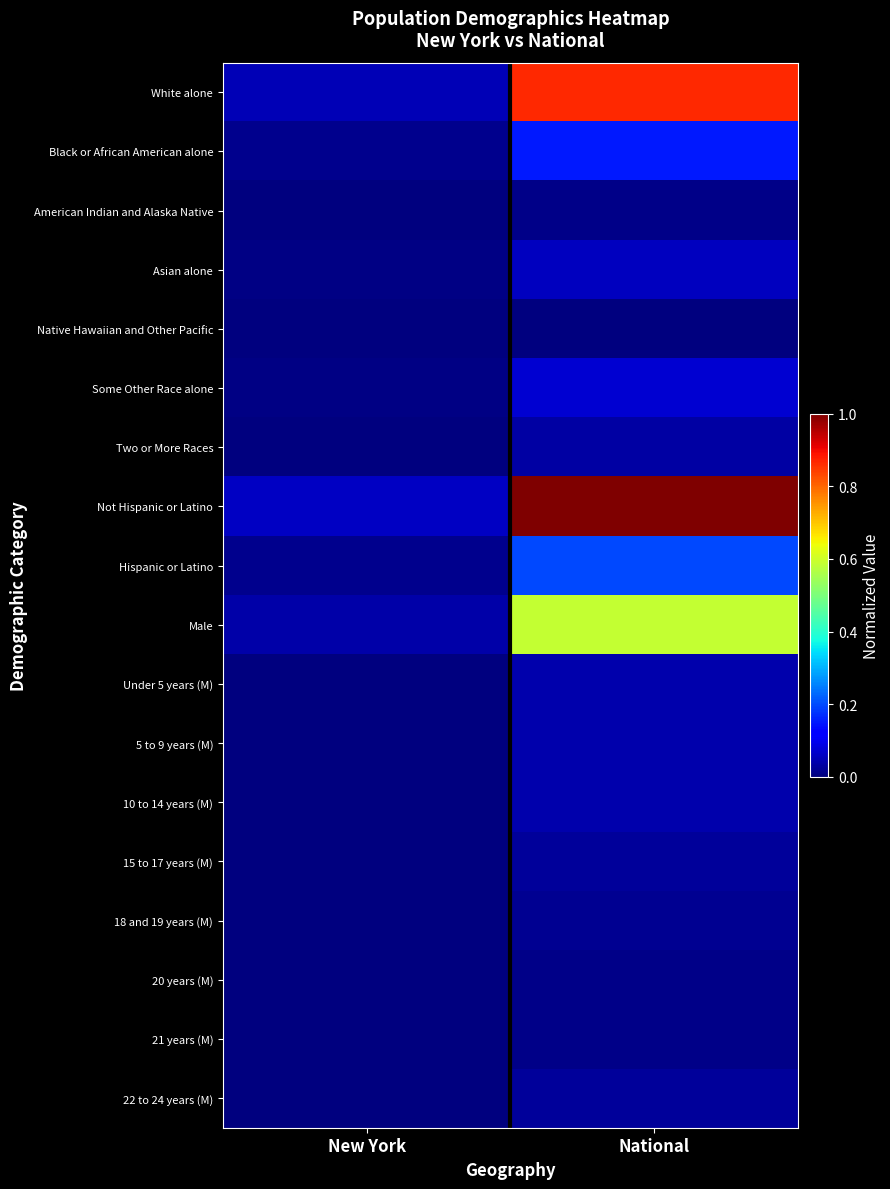

Reading left to right, list all the values displayed in this chart.

White alone: New York=0.0	National=0.9
Black or African American alone: New York=0.0	National=0.2
American Indian and Alaska Native: New York=0.0	National=0.0
Asian alone: New York=0.0	National=0.1
Native Hawaiian and Other Pacific: New York=0.0	National=0.0
Some Other Race alone: New York=0.0	National=0.1
Two or More Races: New York=0.0	National=0.0
Not Hispanic or Latino: New York=0.1	National=1.0
Hispanic or Latino: New York=0.0	National=0.2
Male: New York=0.0	National=0.6
Under 5 years (M): New York=0.0	National=0.0
5 to 9 years (M): New York=0.0	National=0.0
10 to 14 years (M): New York=0.0	National=0.0
15 to 17 years (M): New York=0.0	National=0.0
18 and 19 years (M): New York=0.0	National=0.0
20 years (M): New York=0.0	National=0.0
21 years (M): New York=0.0	National=0.0
22 to 24 years (M): New York=0.0	National=0.0